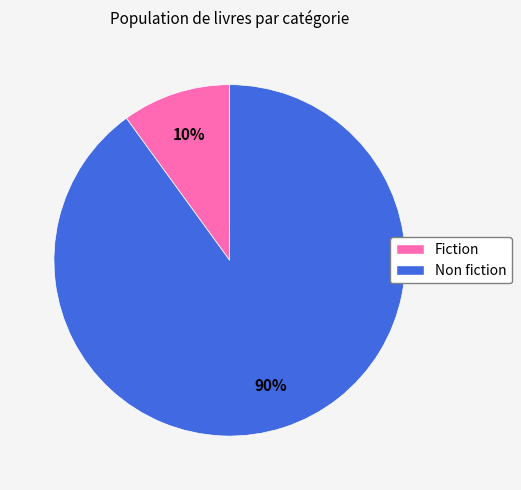

What is the largest slice in the pie chart?

Non fiction